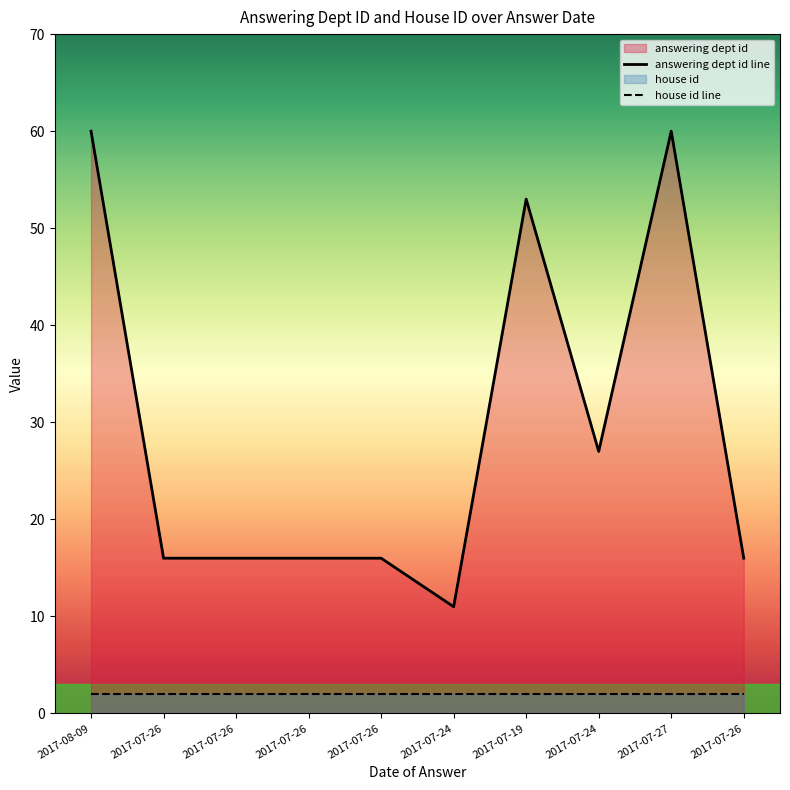

Which series has the widest spread of values?

answering dept id line